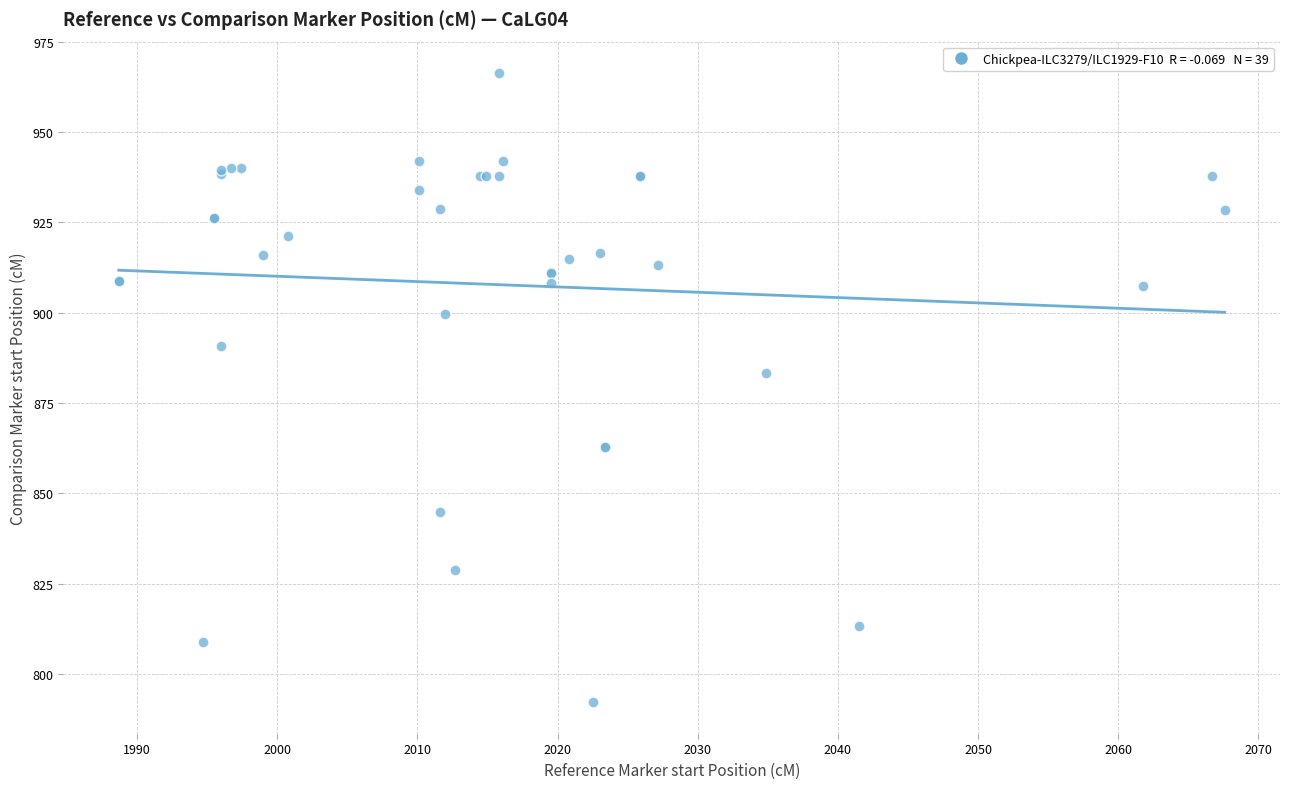

What Y value in the scatter plot is closest to 879?

883.2